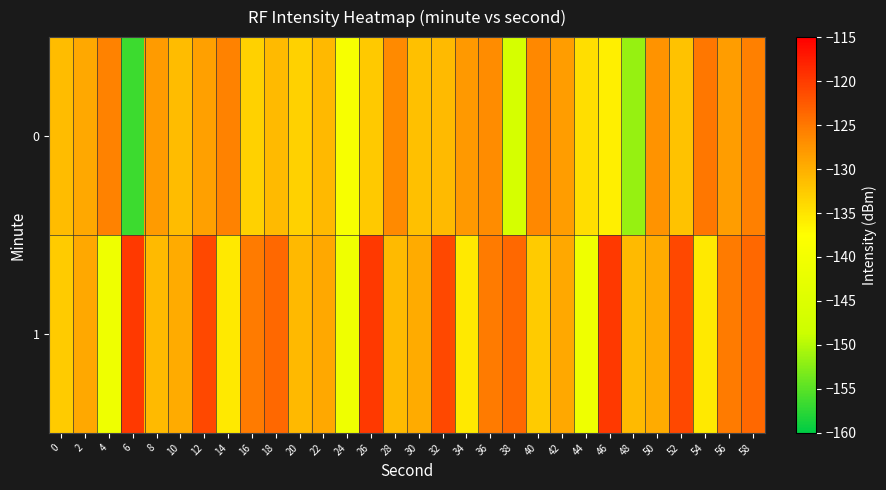

Which series has the largest total across all categories?

1